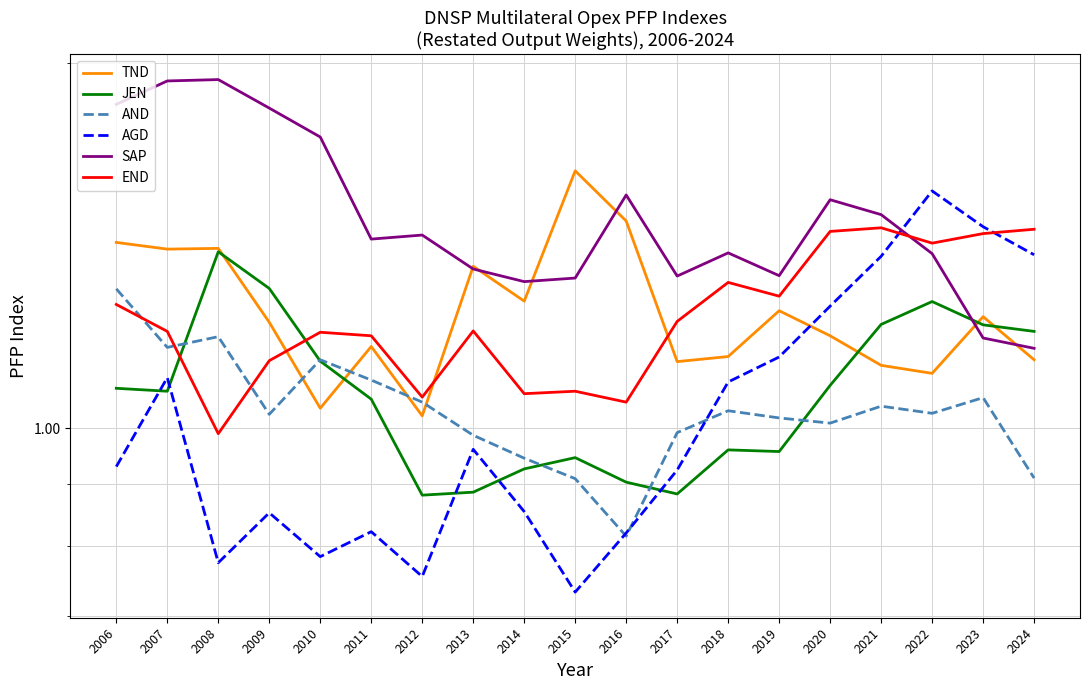

How many interior local valleys does the JEN series have?

4